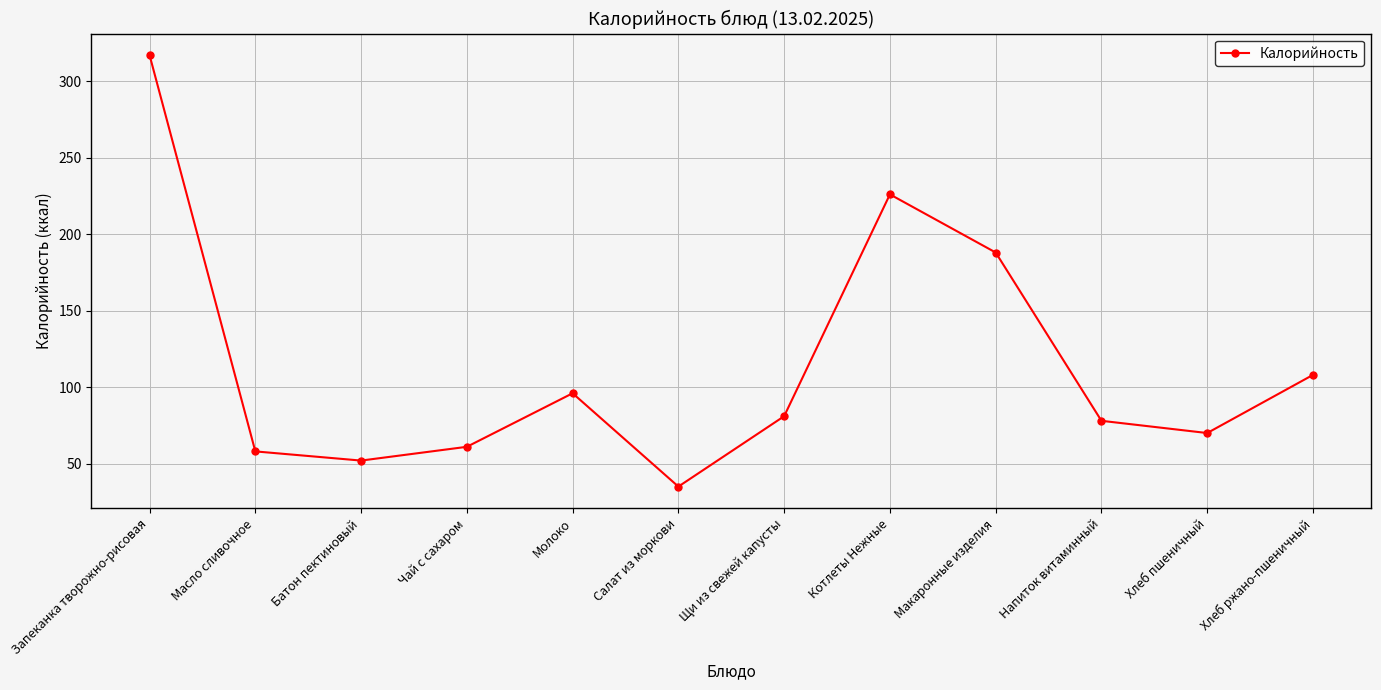

Which label corresponds to the largest value in the chart?

Запеканка творожно-рисовая